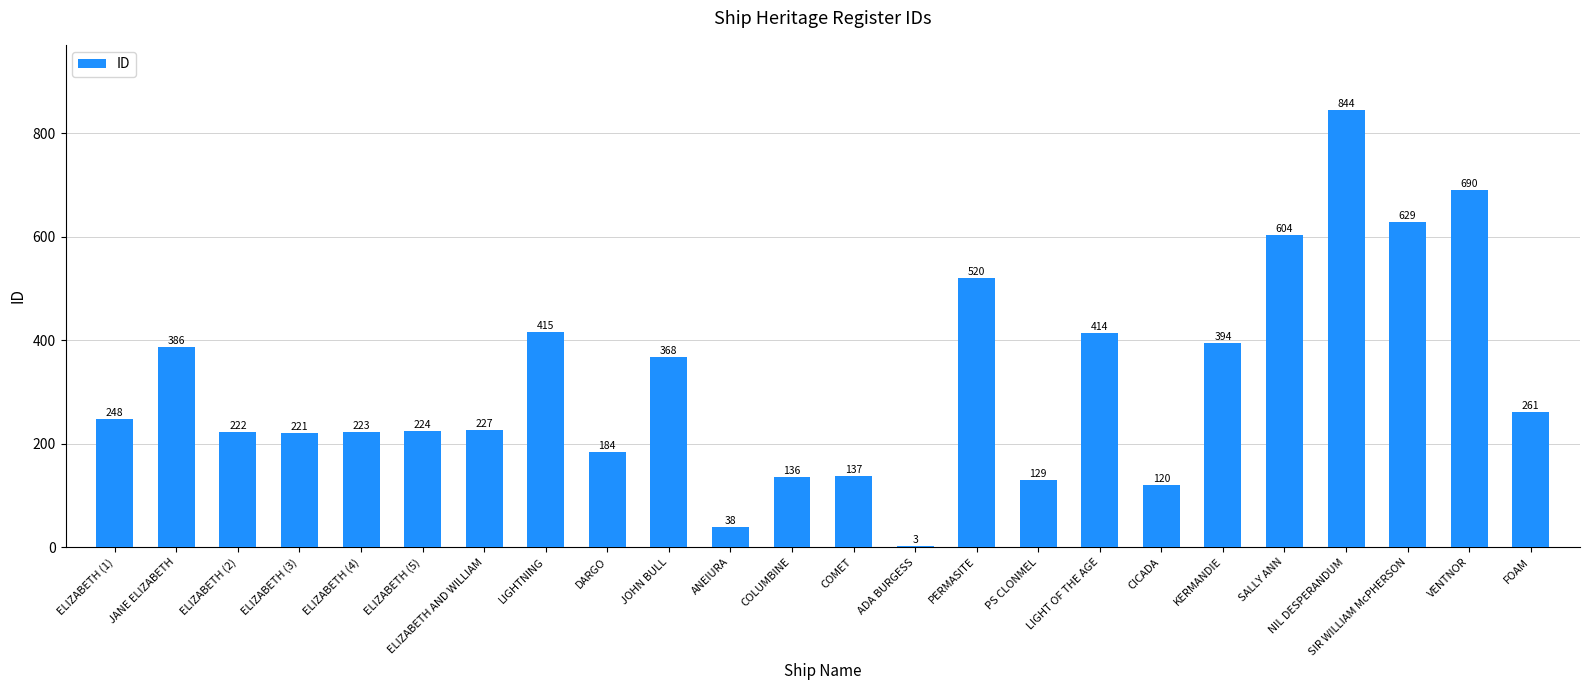

What is the greatest value displayed?

844